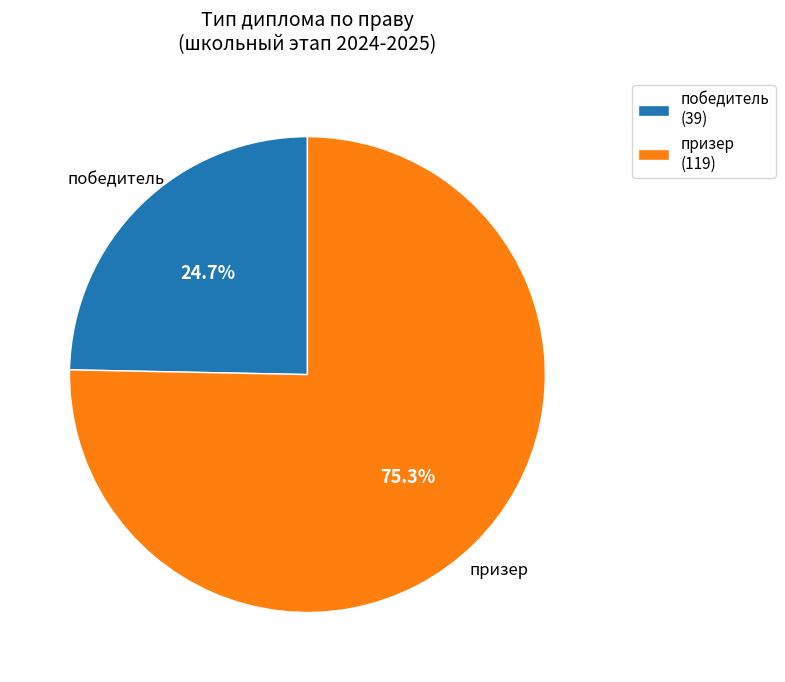

Rank the categories by value from lowest to highest.

победитель, призер